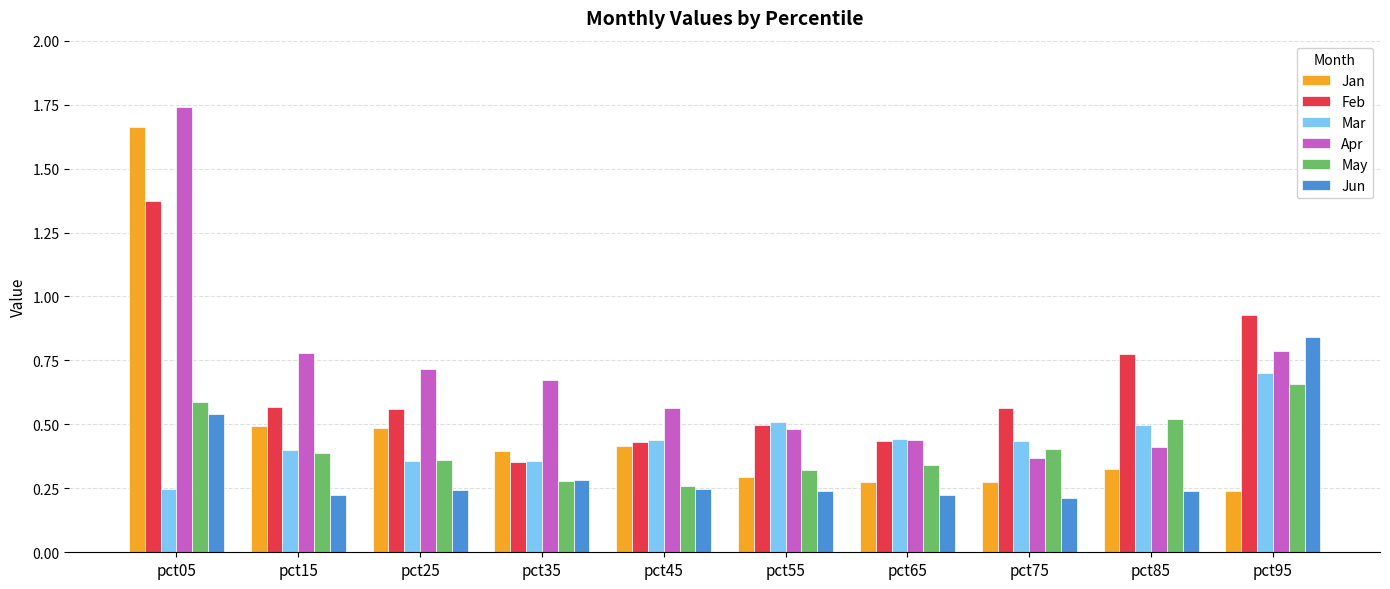

How many groups of bars are there?

10